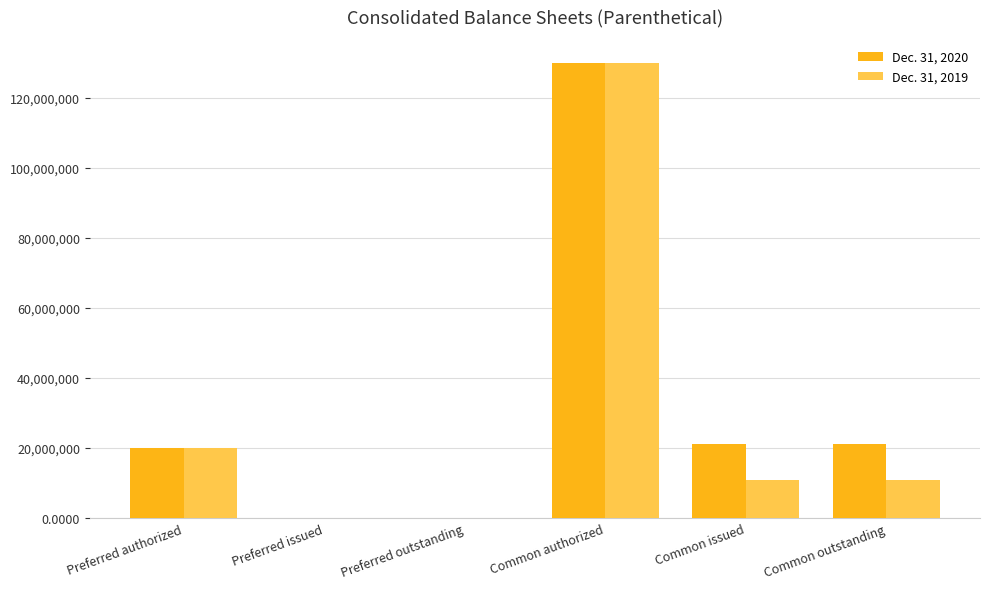

What is the total value across all series at Common authorized?

260000000